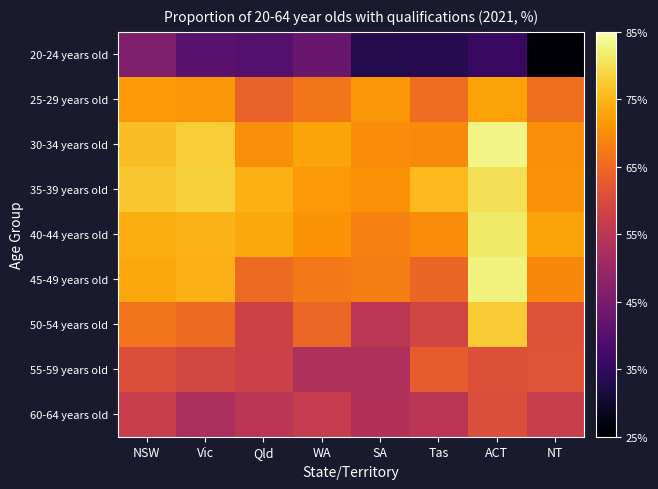

At which category is the sum across all series the highest?

ACT